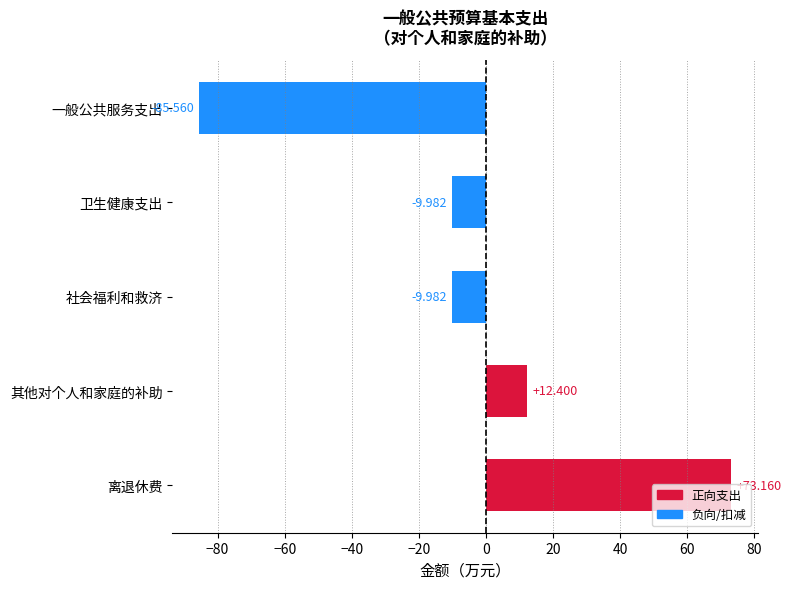

Which category has the highest value across all series?

离退休费